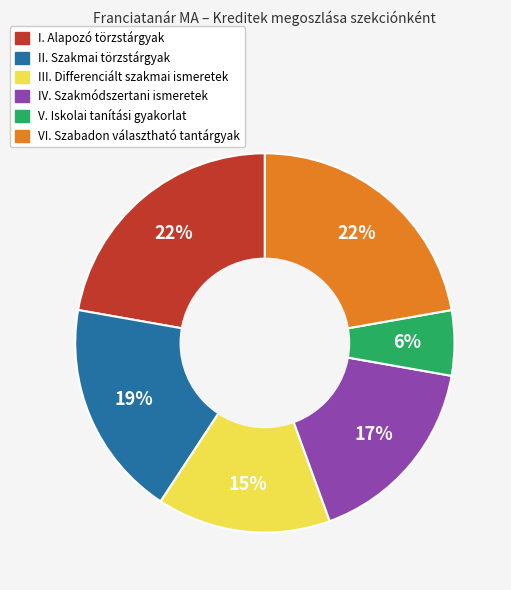

True or false: I. Alapozó törzstárgyak accounts for 33% of the total.

False